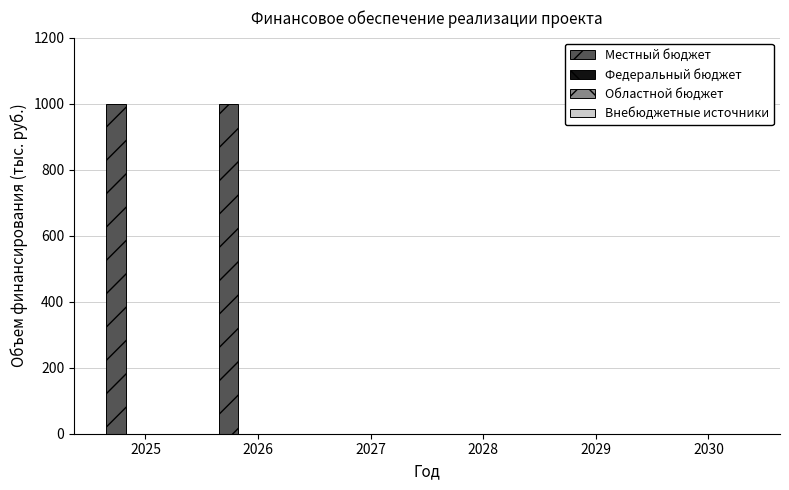

What is the sum of all values?

2000